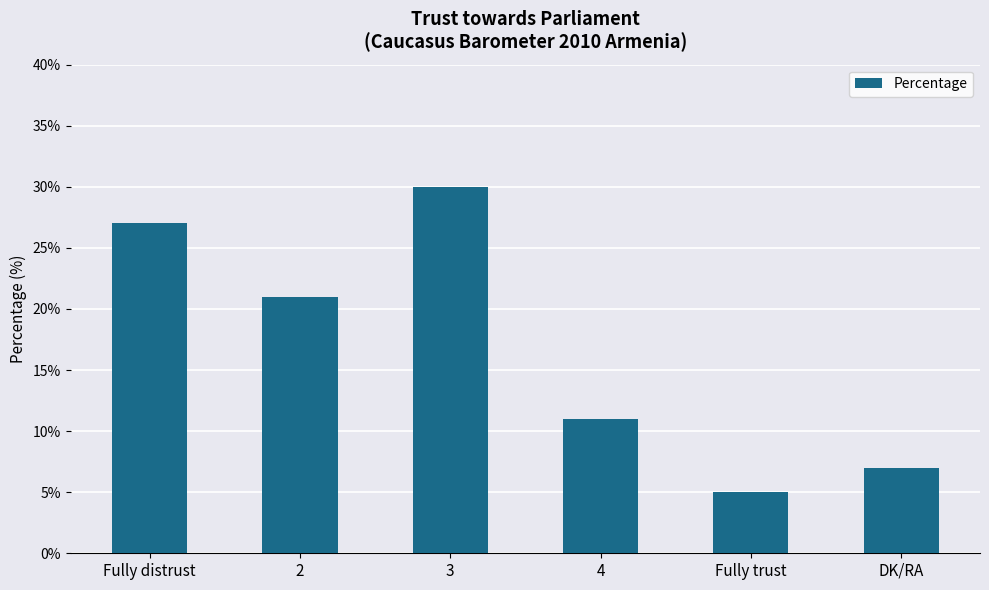

List the labels in order of value, smallest first.

Fully trust, DK/RA, 4, 2, Fully distrust, 3